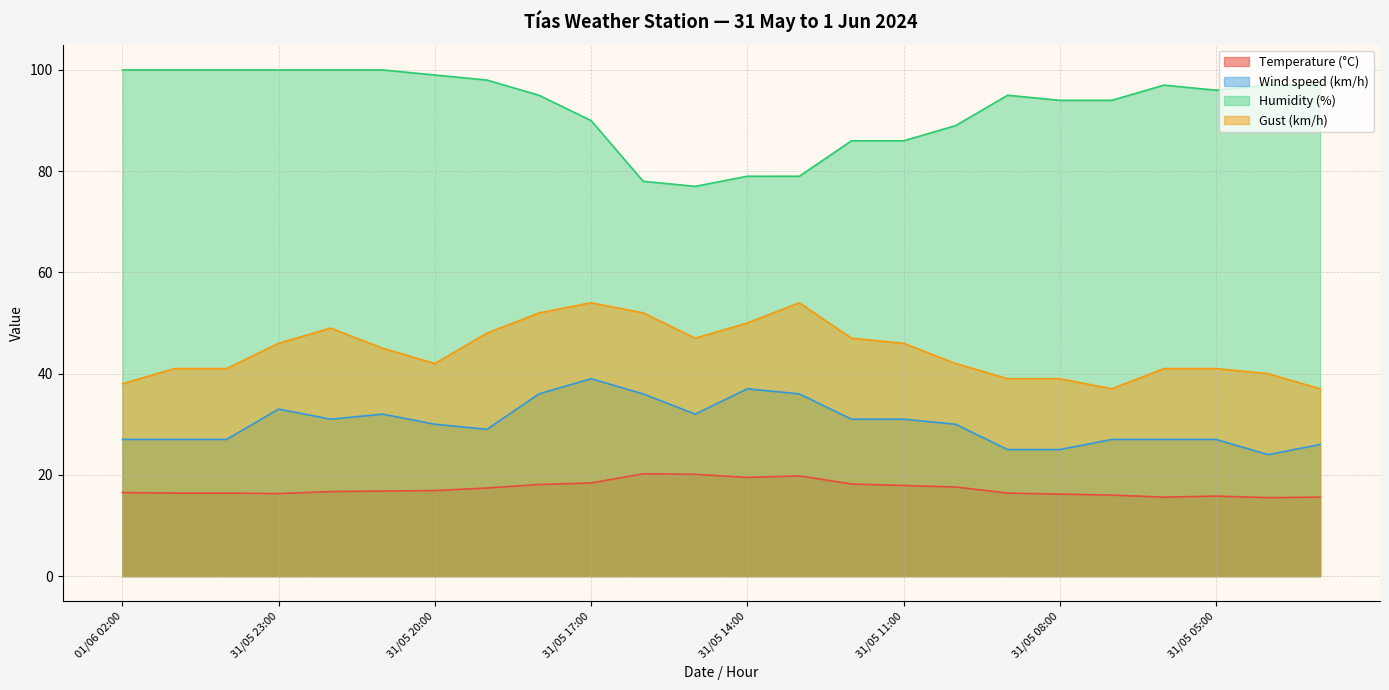

What is the difference between the maximum and minimum values in the Gust (km/h) series?

17.0